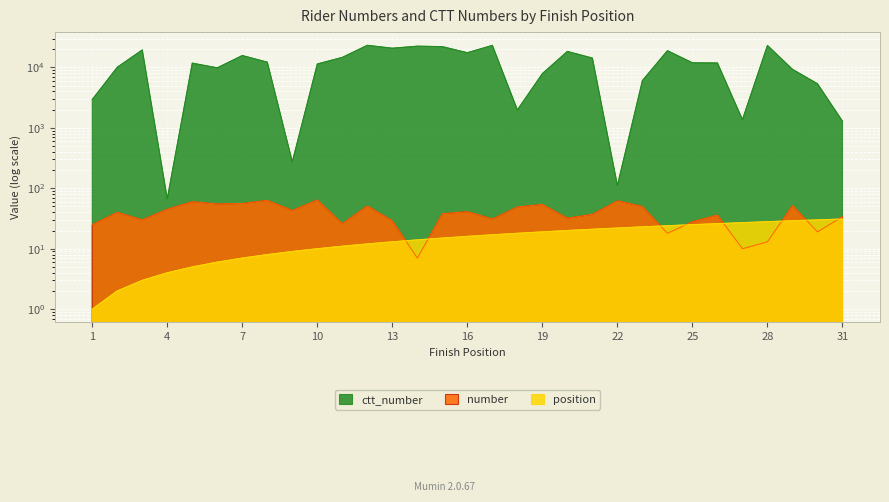

Which series has the widest spread of values?

ctt_number